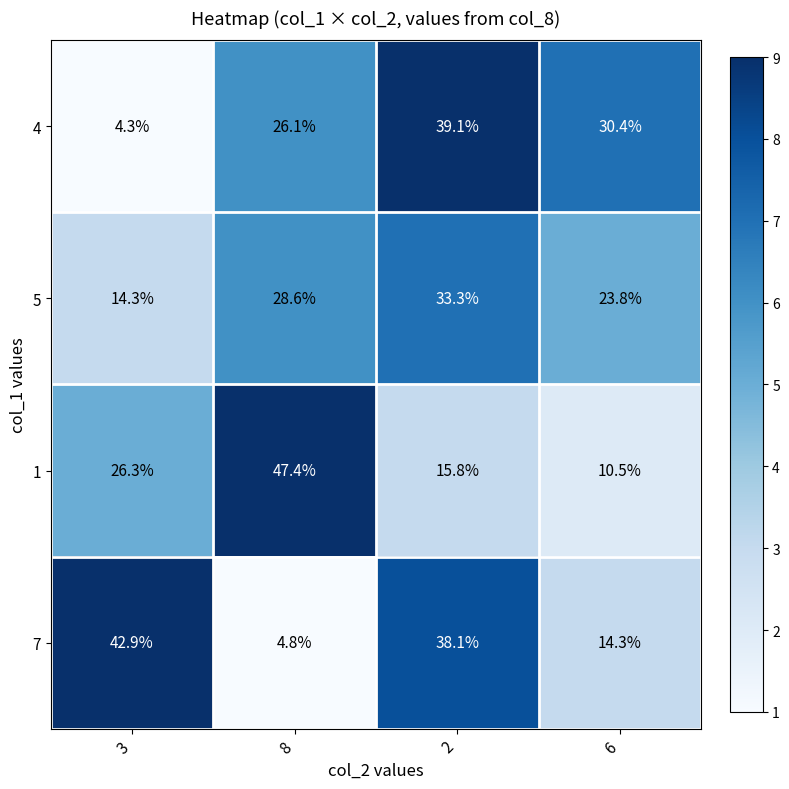

What is the spread (max minus min) of values at 2?

23.3